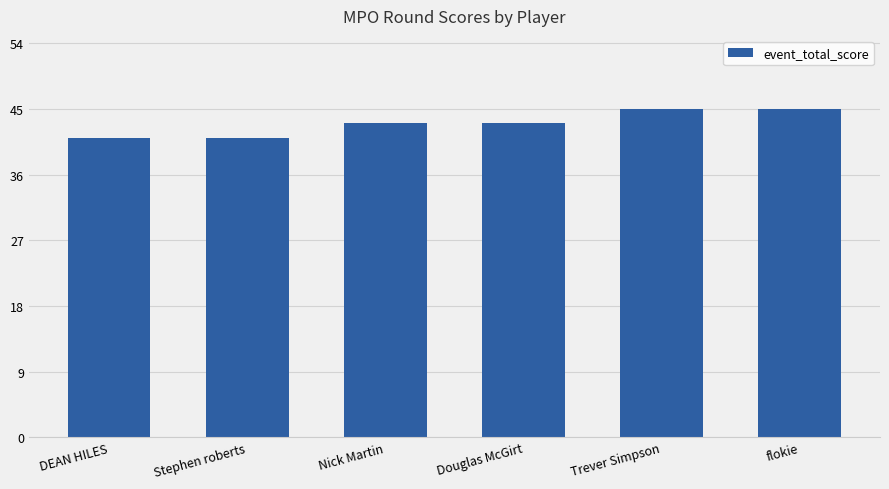

What is the value of the 3rd bar from the left?

43